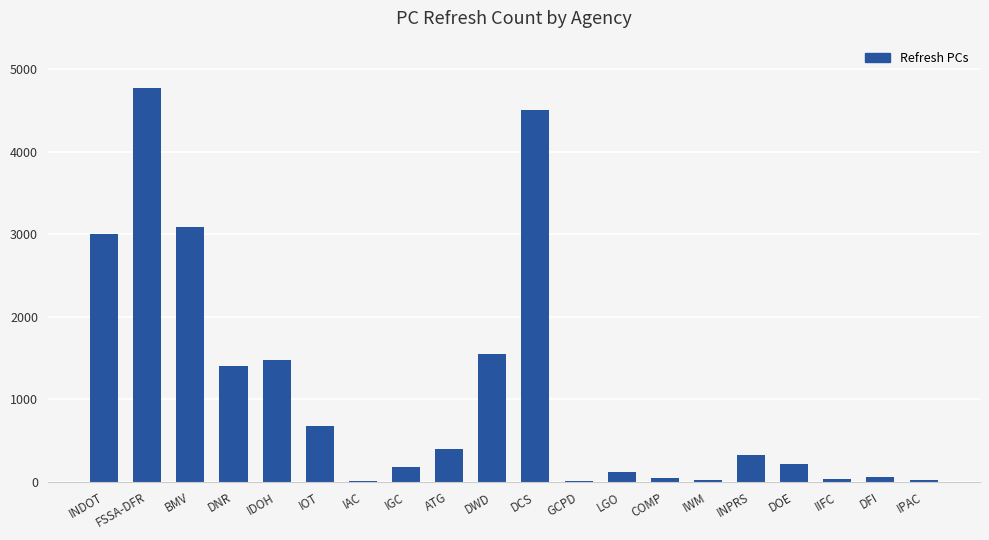

Which has a higher value, INPRS or DFI?

INPRS